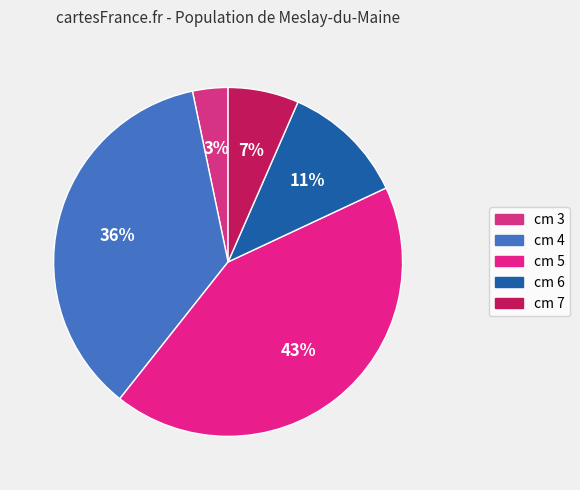

Count the number of slices in the pie.

5